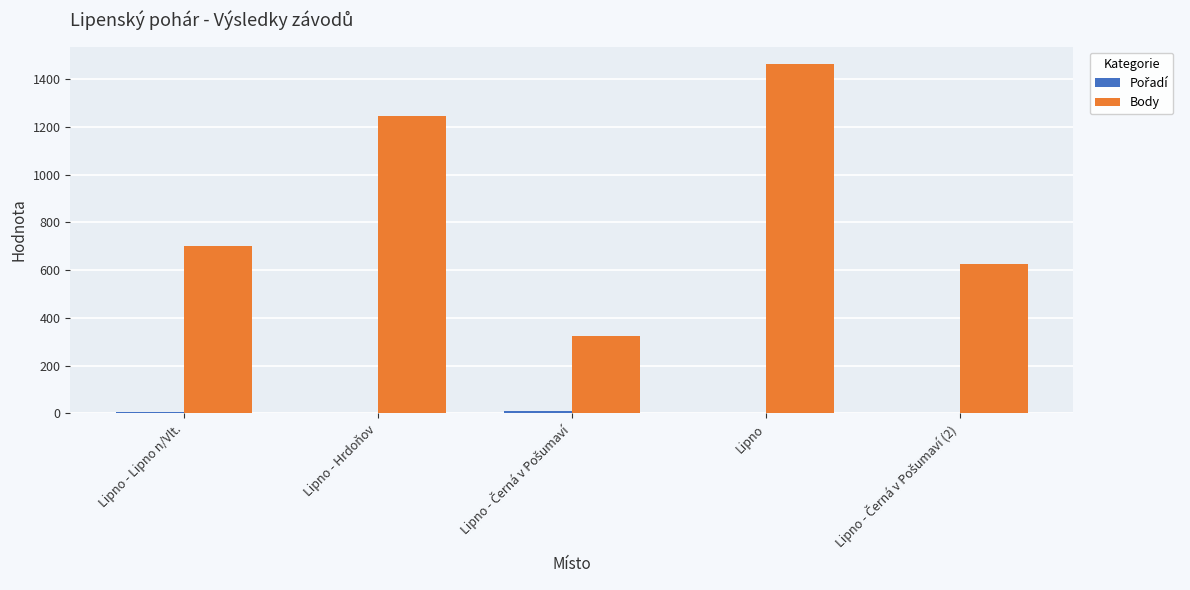

At which label does Body reach its peak?

Lipno